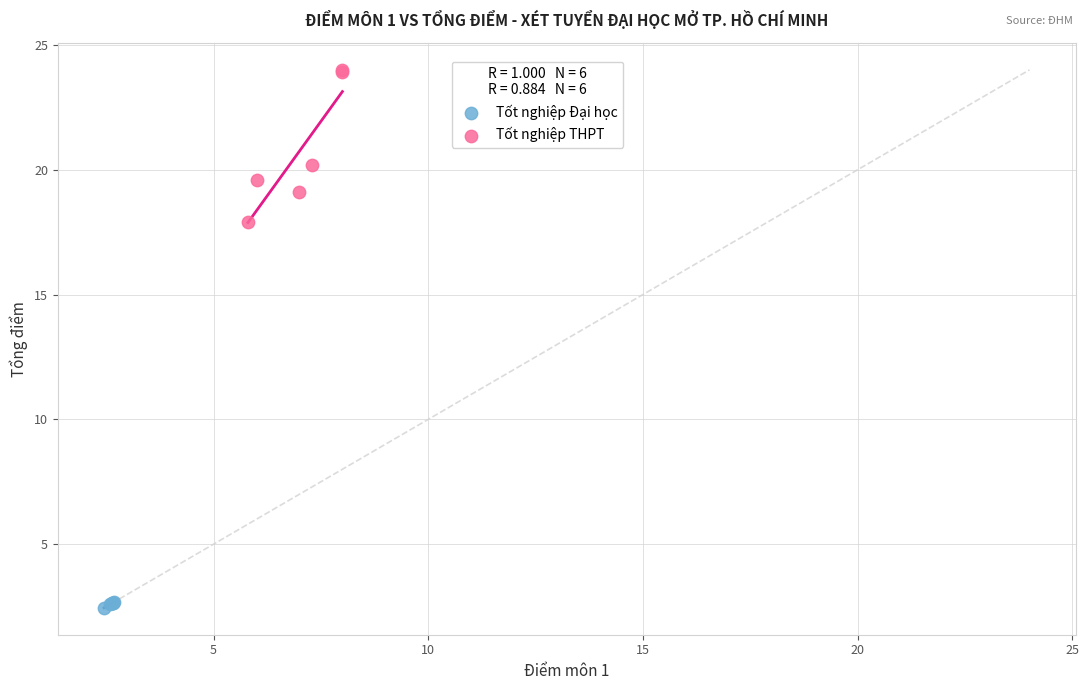

Which series contains the lowest Y value?

Tốt nghiệp Đại học